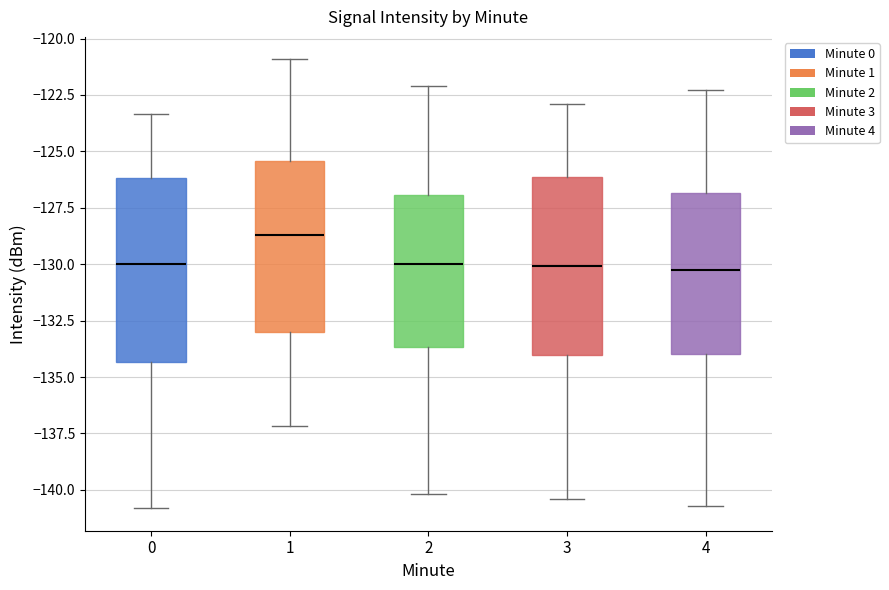

Where does the median line of the box at x = 4 sit on the y-axis? The values are not printed on the chart, so give them approximately, as read against the axis.

-130.0